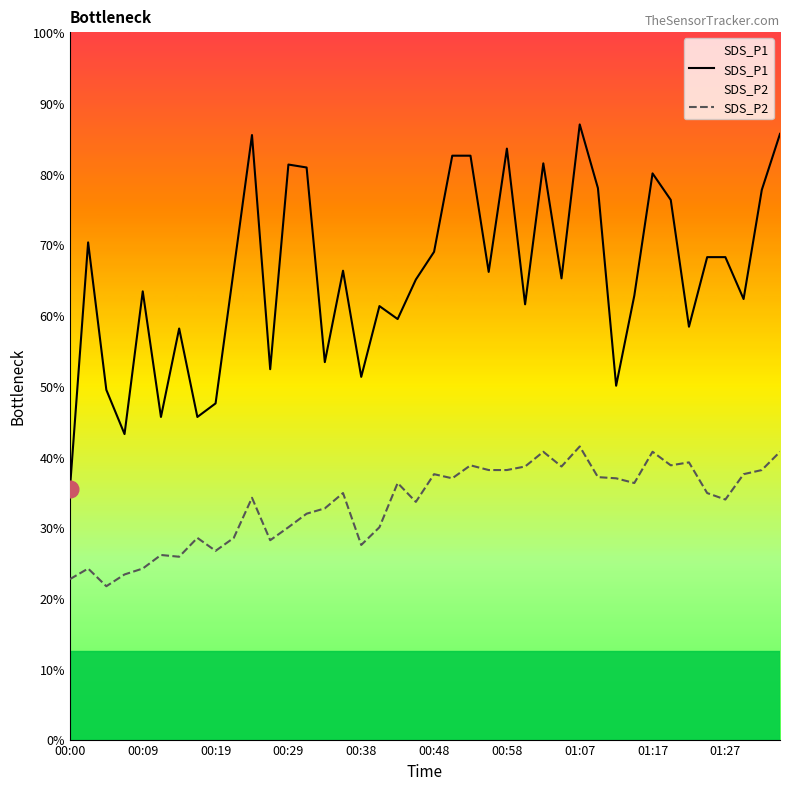

True or false: SDS_P2 has more than 2 interior local peaks.

True